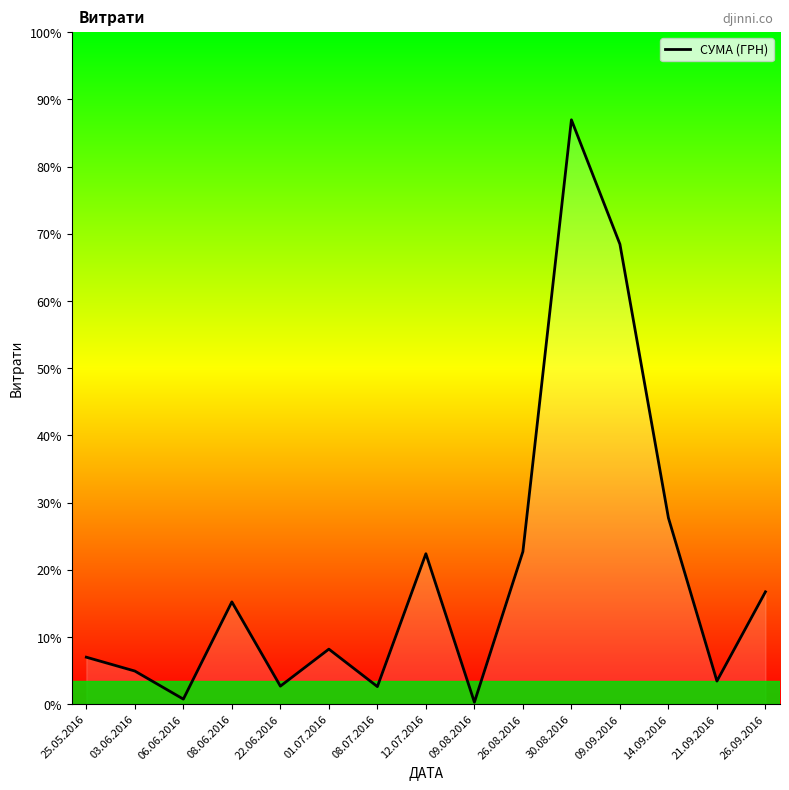

Reading left to right, extract all data points from this chart.

25.05.2016=3303.3	03.06.2016=2329.0	06.06.2016=354.0	08.06.2016=7195.0	22.06.2016=1266.0	01.07.2016=3871.0	08.07.2016=1235.0	12.07.2016=10583.4	09.08.2016=135.0	26.08.2016=10733.9	30.08.2016=41121.0	09.09.2016=32367.2	14.09.2016=13105.1	21.09.2016=1622.0	26.09.2016=7904.0